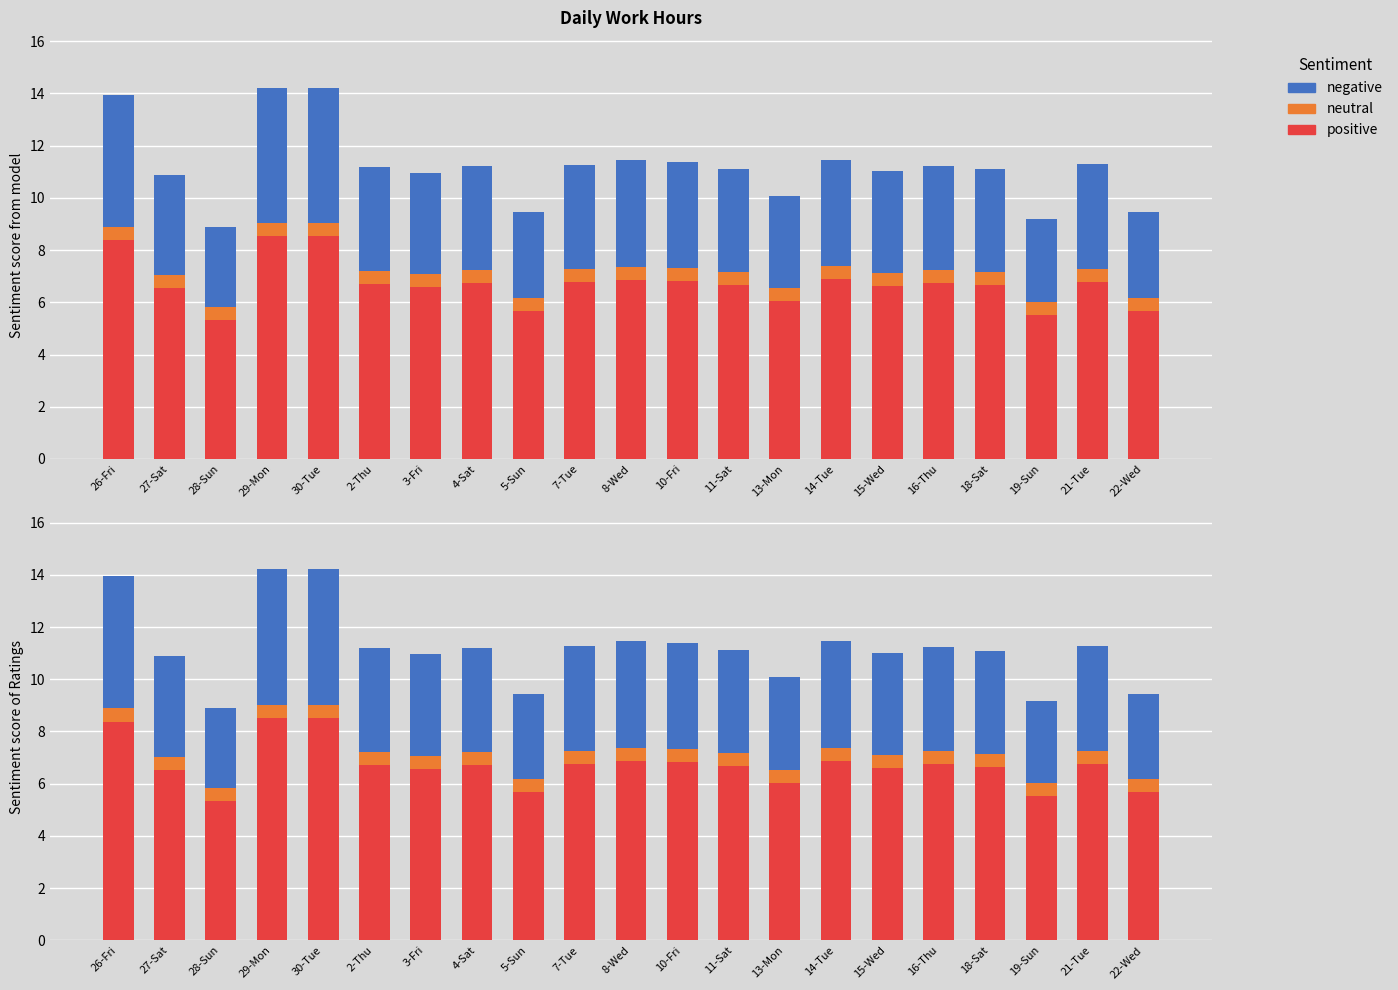

What is the value of the positive bar at the 4th from the left?

8.5